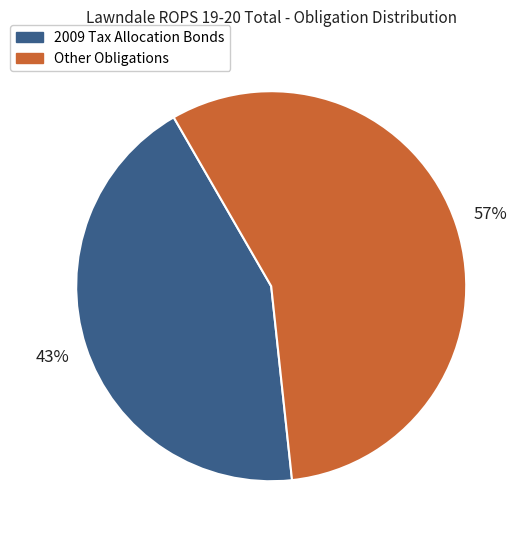

Is there any slice that represents more than half of the pie?

Yes